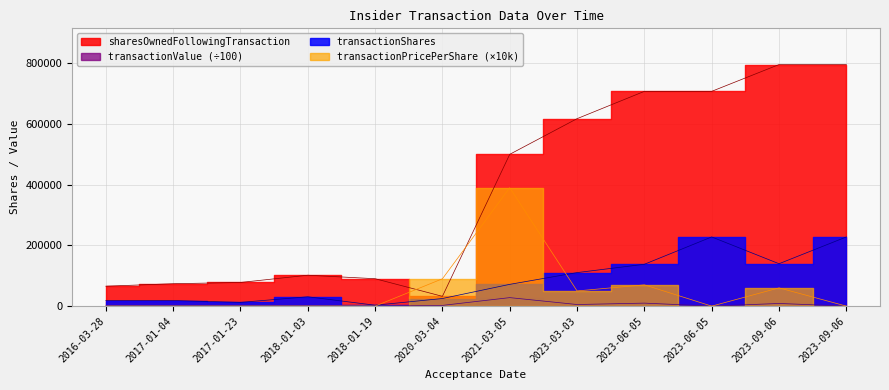

What is the average value of the transactionPricePerShare series?

55000.0